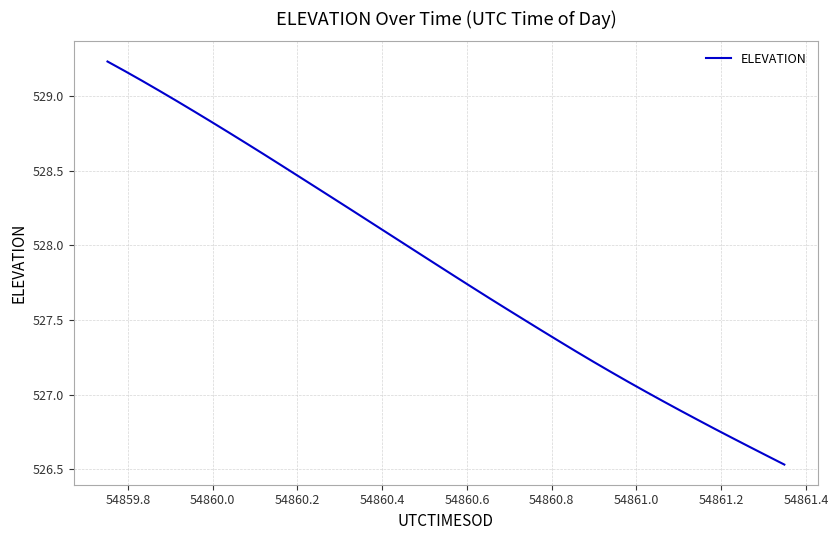

What is the difference between the maximum and minimum values?

2.7